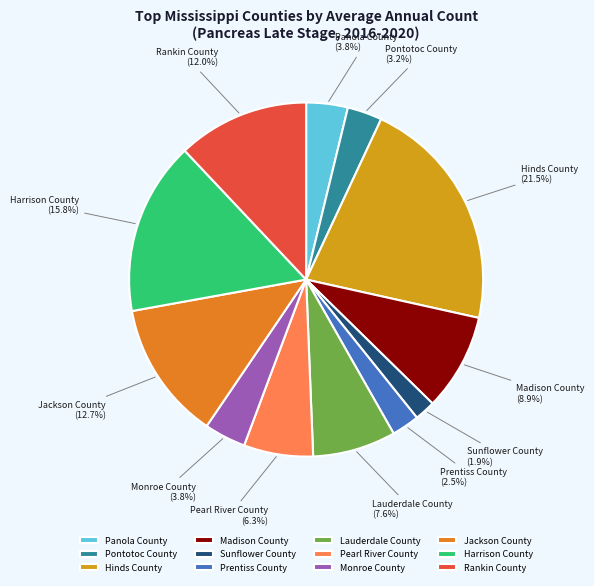

Which category has the smallest portion of the pie?

Sunflower County